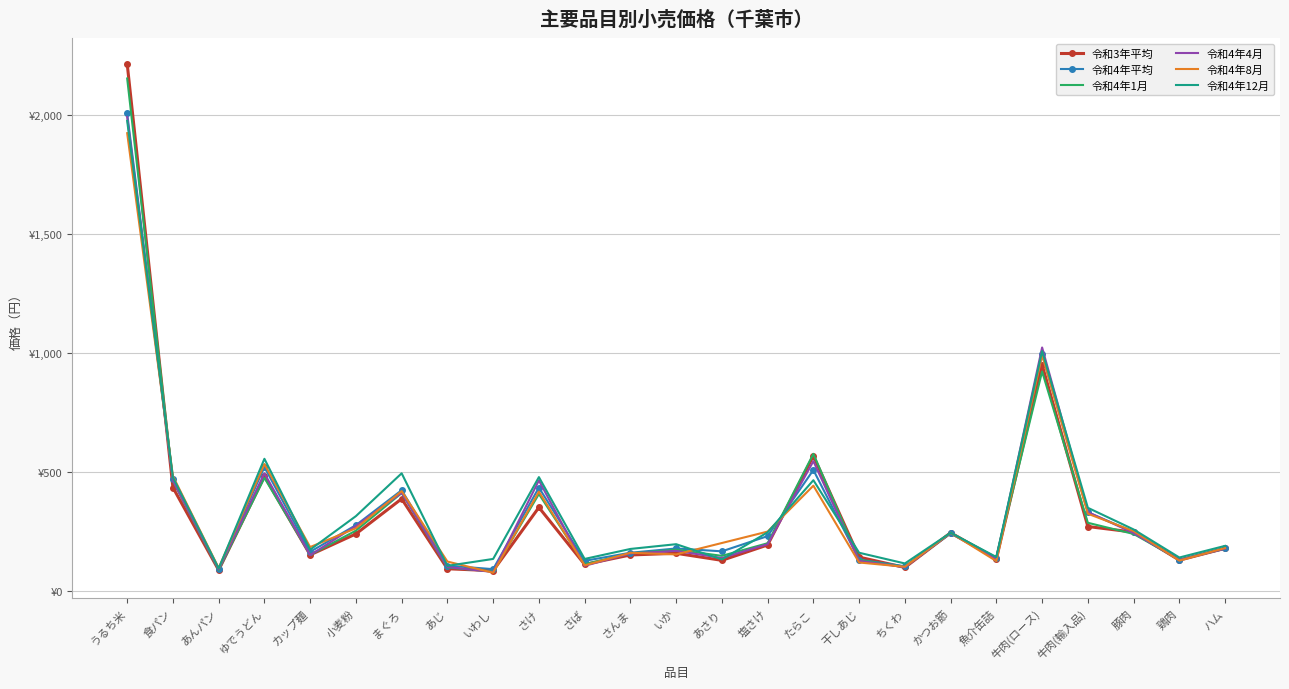

Reading left to right, extract all data points from this chart.

令和3年平均: うるち米=2216.2	食パン=434.3	あんパン=87.0	ゆでうどん=481.6	カップ麺=151.1	小麦粉=239.2	まぐろ=386.8	あじ=92.8	いわし=84.6	さけ=350.7	さば=111.0	さんま=150.7	いか=157.8	あさり=128.1	塩さけ=192.8	たらこ=567.2	干しあじ=141.7	ちくわ=98.2	かつお節=244.0	魚介缶詰=134.8	牛肉(ロース)=949.7	牛肉(輸入品)=270.2	豚肉=246.6	鶏肉=128.9	ハム=178.7
令和4年平均: うるち米=2007.0	食パン=469.0	あんパン=92.0	ゆでうどん=520.0	カップ麺=164.0	小麦粉=276.0	まぐろ=423.0	あじ=106.0	いわし=91.0	さけ=434.0	さば=126.0	さんま=160.0	いか=178.0	あさり=166.0	塩さけ=230.0	たらこ=508.0	干しあじ=131.0	ちくわ=103.0	かつお節=241.0	魚介缶詰=139.0	牛肉(ロース)=994.0	牛肉(輸入品)=330.0	豚肉=247.0	鶏肉=130.0	ハム=180.0
令和4年1月: うるち米=2154.0	食パン=462.0	あんパン=87.0	ゆでうどん=475.0	カップ麺=151.0	小麦粉=253.0	まぐろ=411.0	あじ=98.0	いわし=81.0	さけ=407.0	さば=112.0	さんま=157.0	いか=173.0	あさり=147.0	塩さけ=200.0	たらこ=576.0	干しあじ=130.0	ちくわ=100.0	かつお節=244.0	魚介缶詰=139.0	牛肉(ロース)=922.0	牛肉(輸入品)=286.0	豚肉=239.0	鶏肉=131.0	ハム=177.0
令和4年4月: うるち米=1992.0	食パン=463.0	あんパン=90.0	ゆでうどん=494.0	カップ麺=150.0	小麦粉=273.0	まぐろ=412.0	あじ=100.0	いわし=79.0	さけ=464.0	さば=105.0	さんま=157.0	いか=168.0	あさり=138.0	塩さけ=196.0	たらこ=545.0	干しあじ=126.0	ちくわ=99.0	かつお節=244.0	魚介缶詰=133.0	牛肉(ロース)=1023.0	牛肉(輸入品)=331.0	豚肉=243.0	鶏肉=130.0	ハム=177.0
令和4年8月: うるち米=1924.0	食パン=482.0	あんパン=96.0	ゆでうどん=533.0	カップ麺=184.0	小麦粉=263.0	まぐろ=419.0	あじ=123.0	いわし=76.0	さけ=417.0	さば=107.0	さんま=160.0	いか=153.0	あさり=201.0	塩さけ=249.0	たらこ=442.0	干しあじ=119.0	ちくわ=101.0	かつお節=244.0	魚介缶詰=125.0	牛肉(ロース)=991.0	牛肉(輸入品)=324.0	豚肉=251.0	鶏肉=127.0	ハム=180.0
令和4年12月: うるち米=1976.0	食パン=477.0	あんパン=94.0	ゆでうどん=555.0	カップ麺=173.0	小麦粉=314.0	まぐろ=494.0	あじ=105.0	いわし=134.0	さけ=478.0	さば=134.0	さんま=176.0	いか=196.0	あさり=132.0	塩さけ=246.0	たらこ=465.0	干しあじ=160.0	ちくわ=115.0	かつお節=244.0	魚介缶詰=142.0	牛肉(ロース)=1008.0	牛肉(輸入品)=349.0	豚肉=258.0	鶏肉=140.0	ハム=189.0